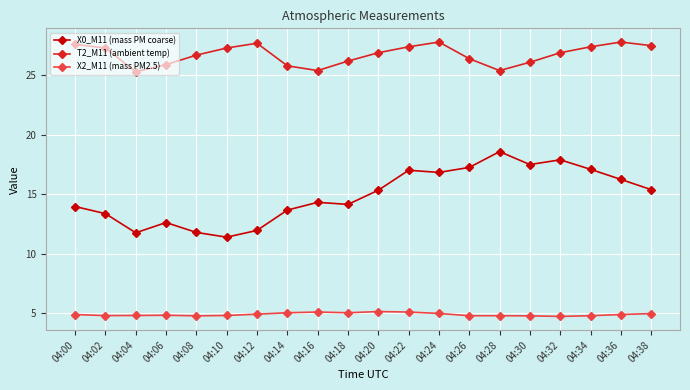

Rank the series at 04:12 from highest to lowest value.

T2_M11 (ambient temp), X0_M11 (mass PM coarse), X2_M11 (mass PM2.5)